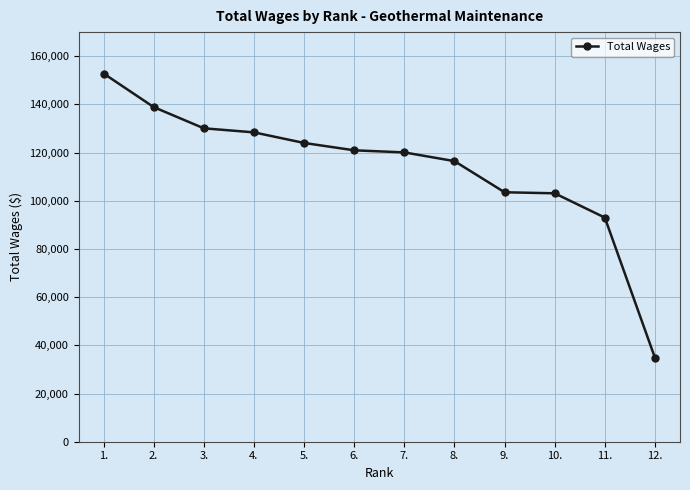

What is the sum of all values?

1366144